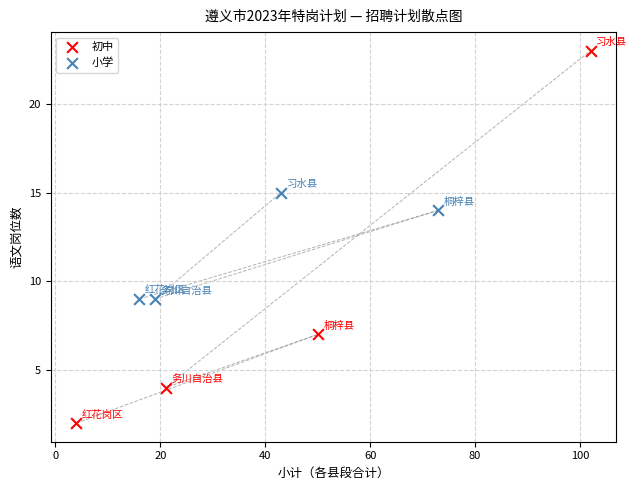

Which series reaches the minimum Y coordinate?

初中